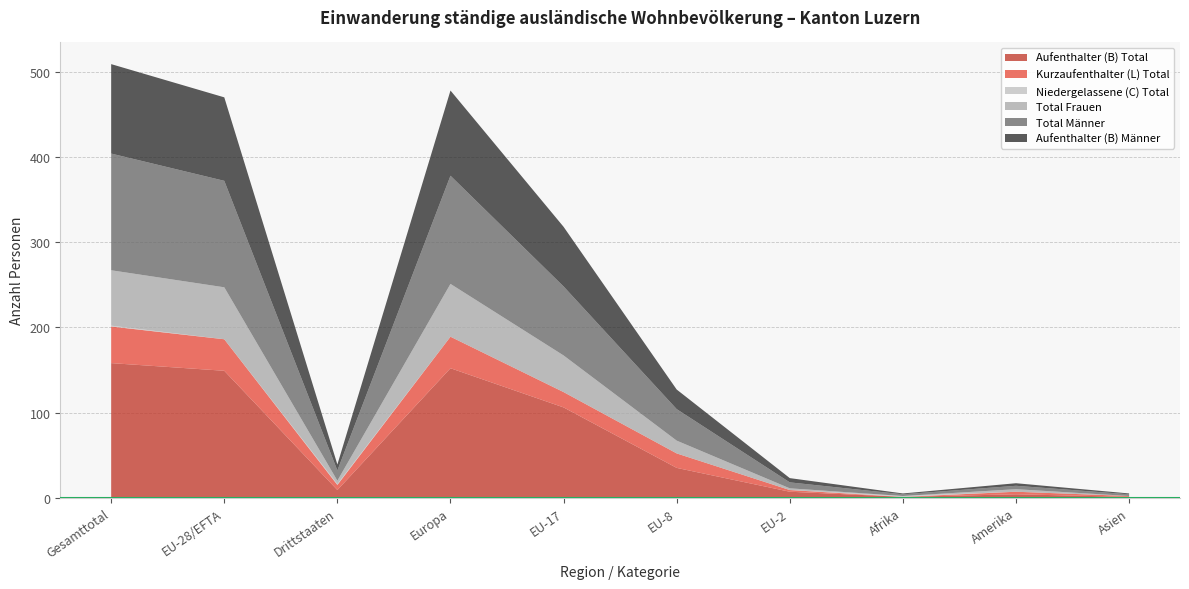

Reading left to right, transcribe all the data shown in this chart.

Aufenthalter (B) Total: Gesamttotal=158	EU-28/EFTA=149	Drittstaaten=9	Europa=152	EU-17=106	EU-8=35	EU-2=7	Afrika=1	Amerika=4	Asien=1
Kurzaufenthalter (L) Total: Gesamttotal=43	EU-28/EFTA=37	Drittstaaten=6	Europa=37	EU-17=18	EU-8=17	EU-2=2	Afrika=0	Amerika=3	Asien=1
Niedergelassene (C) Total: Gesamttotal=1	EU-28/EFTA=0	Drittstaaten=1	Europa=0	EU-17=0	EU-8=0	EU-2=0	Afrika=1	Amerika=0	Asien=0
Total Frauen: Gesamttotal=65	EU-28/EFTA=61	Drittstaaten=4	Europa=62	EU-17=43	EU-8=15	EU-2=2	Afrika=0	Amerika=3	Asien=0
Total Männer: Gesamttotal=137	EU-28/EFTA=125	Drittstaaten=12	Europa=127	EU-17=81	EU-8=37	EU-2=7	Afrika=2	Amerika=4	Asien=2
Aufenthalter (B) Männer: Gesamttotal=105	EU-28/EFTA=98	Drittstaaten=7	Europa=100	EU-17=70	EU-8=23	EU-2=5	Afrika=1	Amerika=3	Asien=1